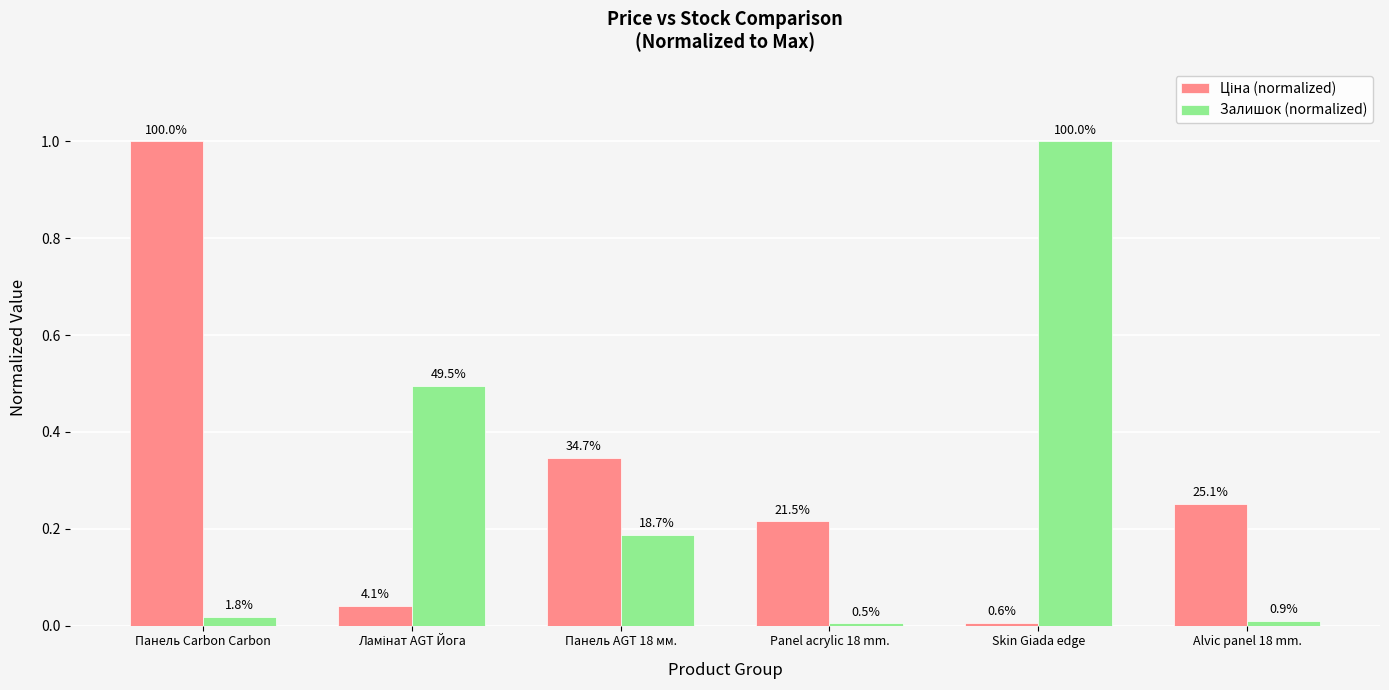

True or false: Ціна (normalized) has a value of 0.0 at Skin Giada edge.

False